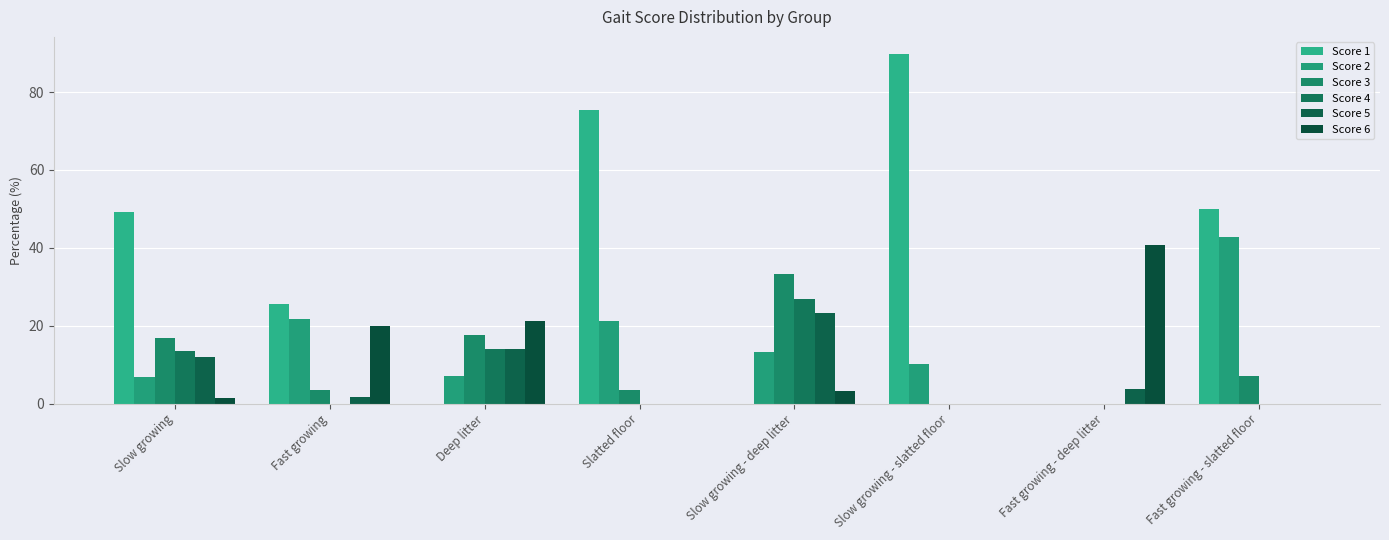

Which label corresponds to the largest value in the chart?

Slow growing - slatted floor